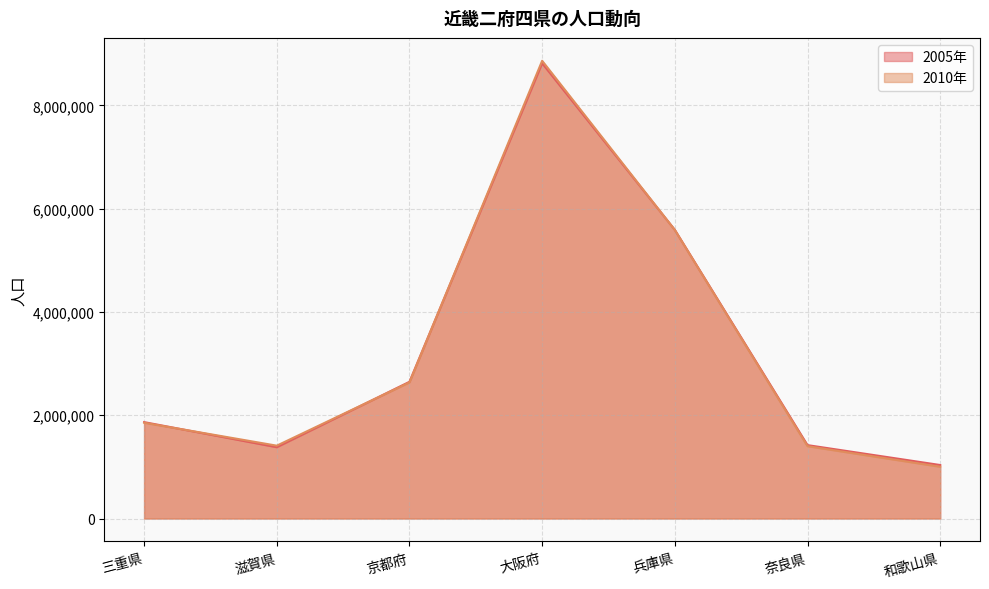

At which category does 2005年 reach its first local peak?

大阪府